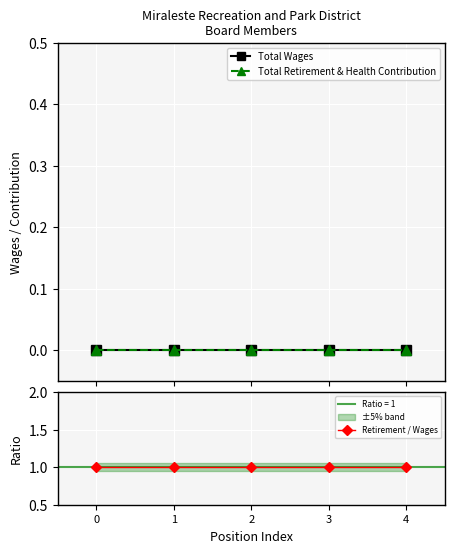

Between 2 and 1, which is larger?

2